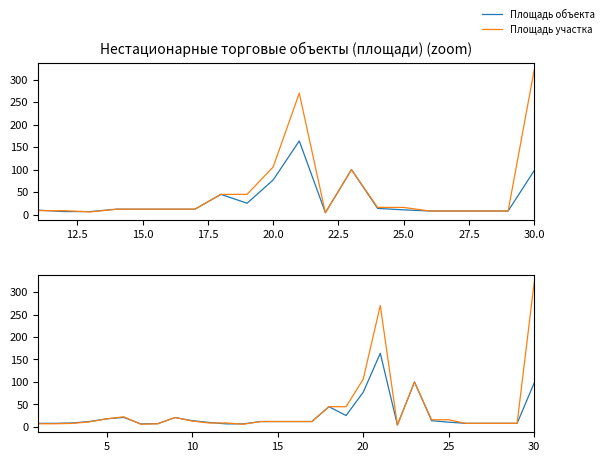

True or false: Площадь объекта has a value of 2.1 at 12.

False